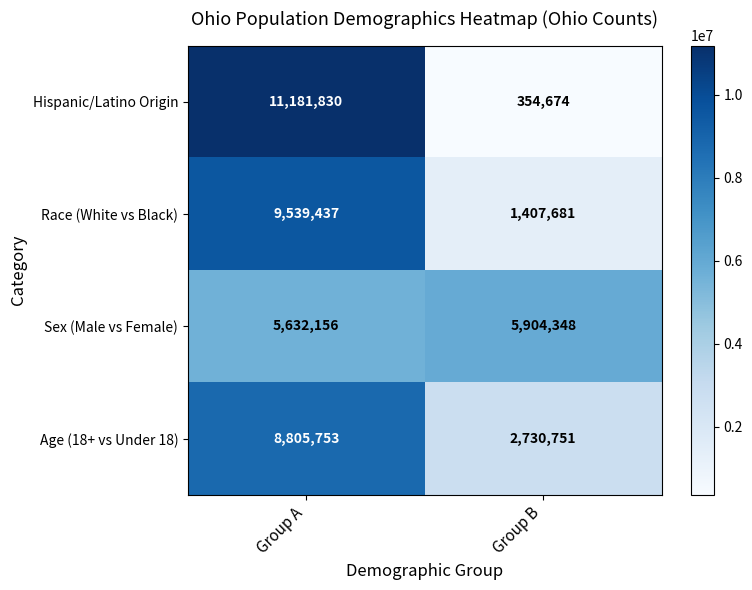

What is the total value across all series at Group A?

35159176